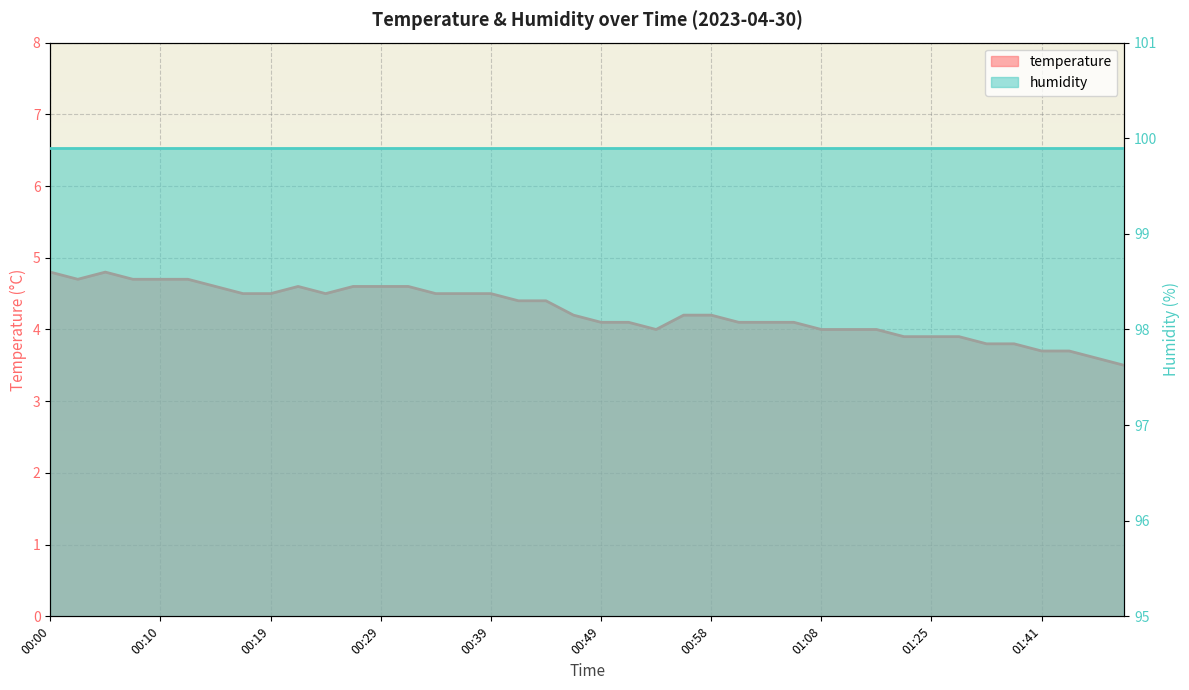

At which category does the chart reach its minimum across all series?

01:49